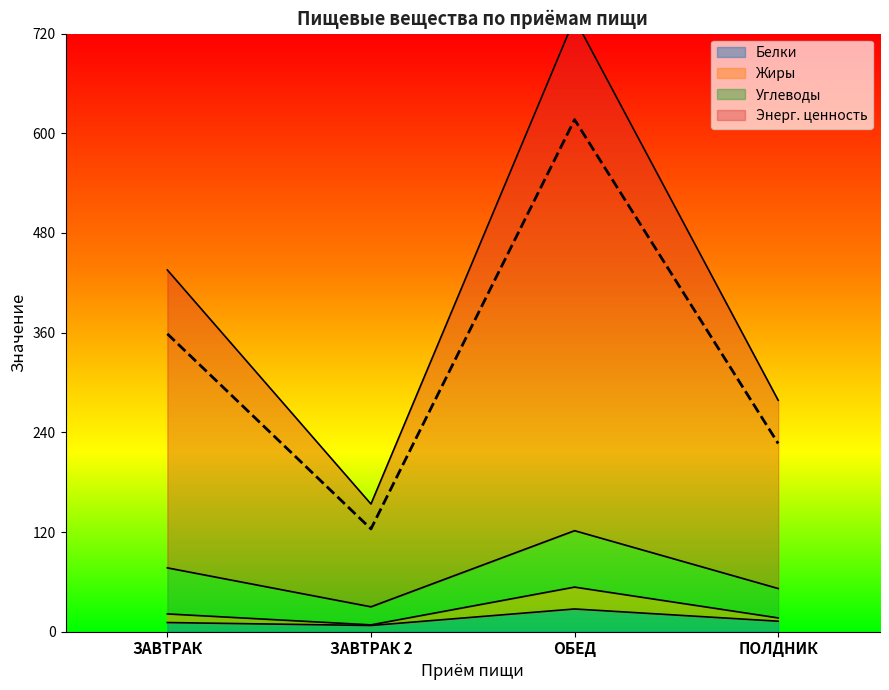

True or false: Энерг. ценность and Белки cross at least once.

False